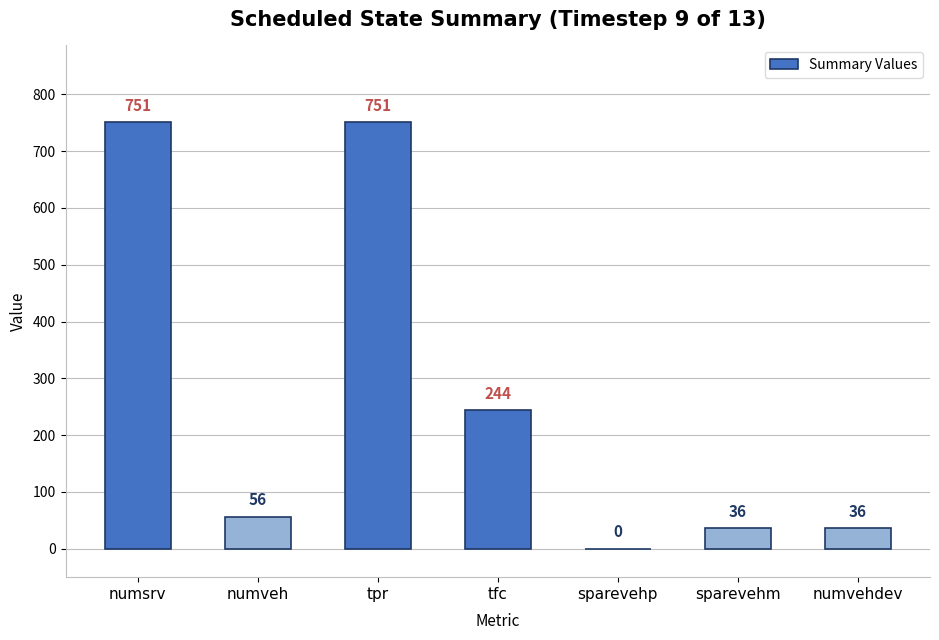

What is the greatest value displayed?

751